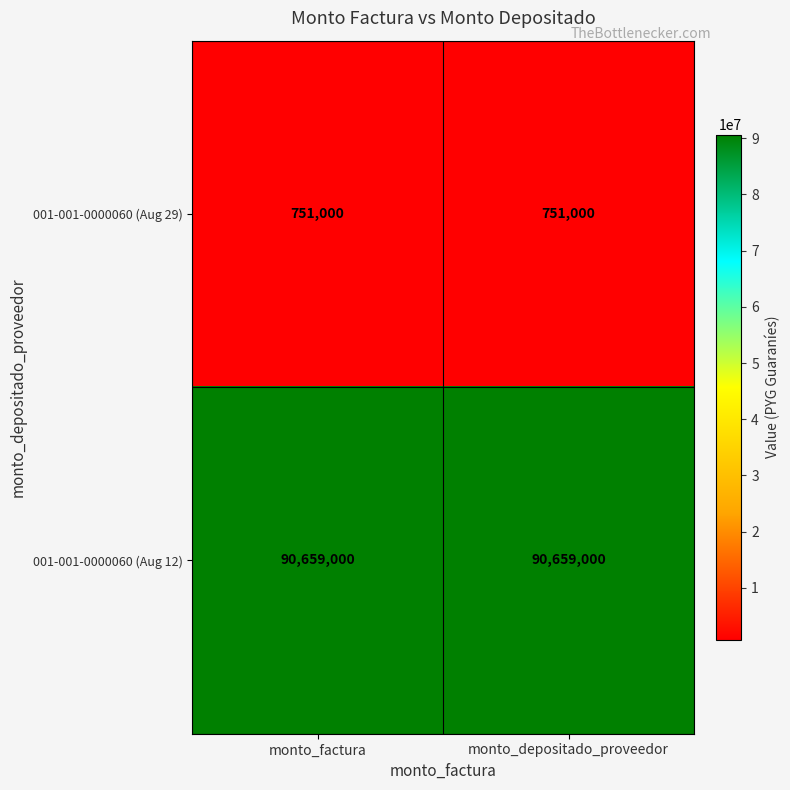

Reading right to left, list all the values displayed in this chart.

001-001-0000060 (Aug 29): 751000	751000
001-001-0000060 (Aug 12): 90659000	90659000